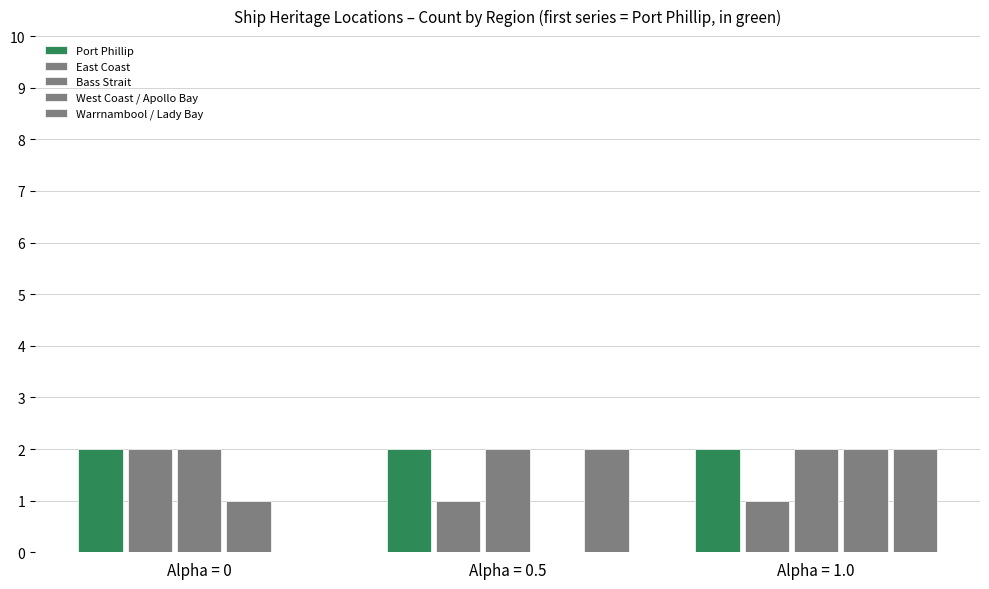

How many data points does each series have?

3